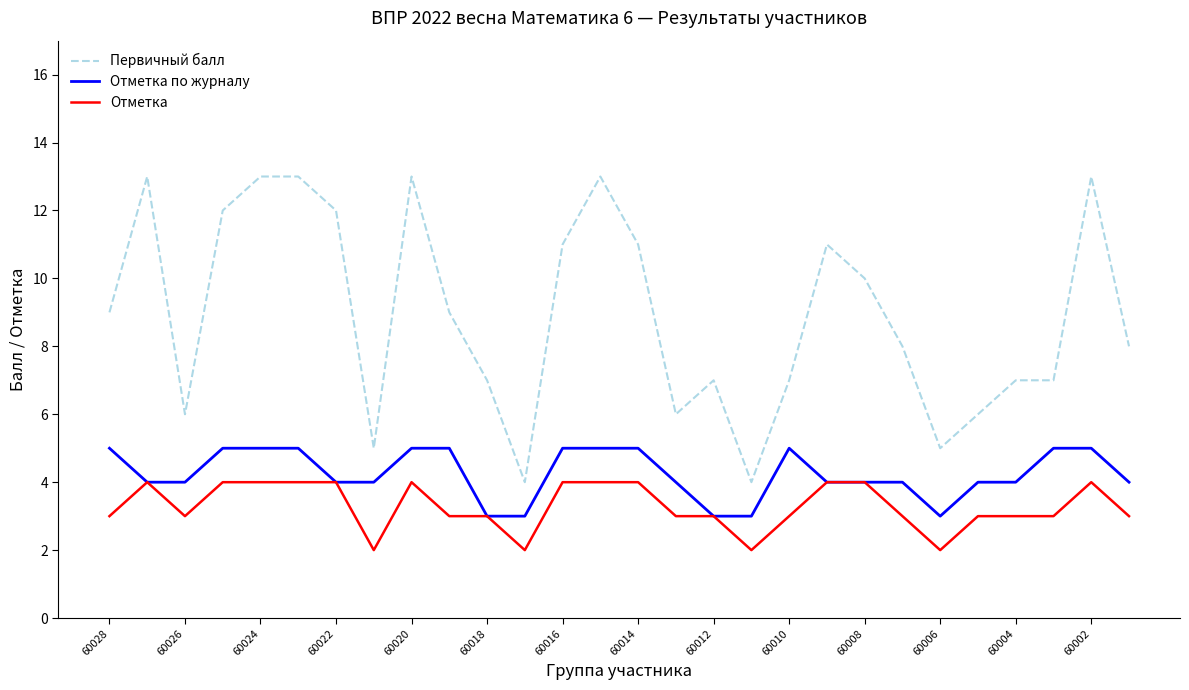

True or false: Отметка по журналу and Первичный балл intersect in this chart.

False